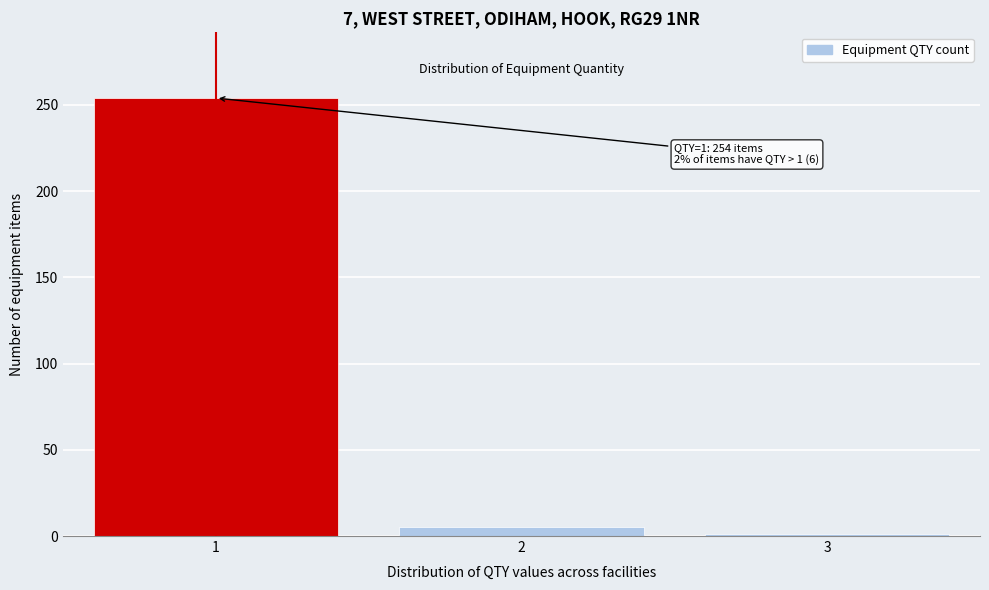

Which range on the x-axis has the tallest bar?

0.5 to 1.5